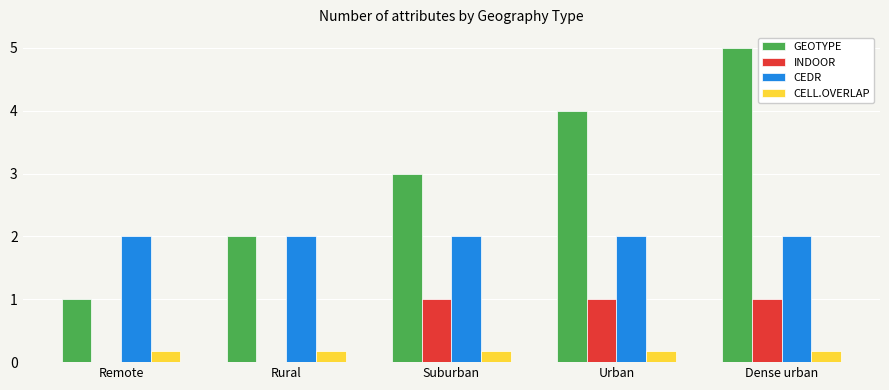

Is the value of CEDR at Suburban greater than the value of INDOOR at Urban?

Yes